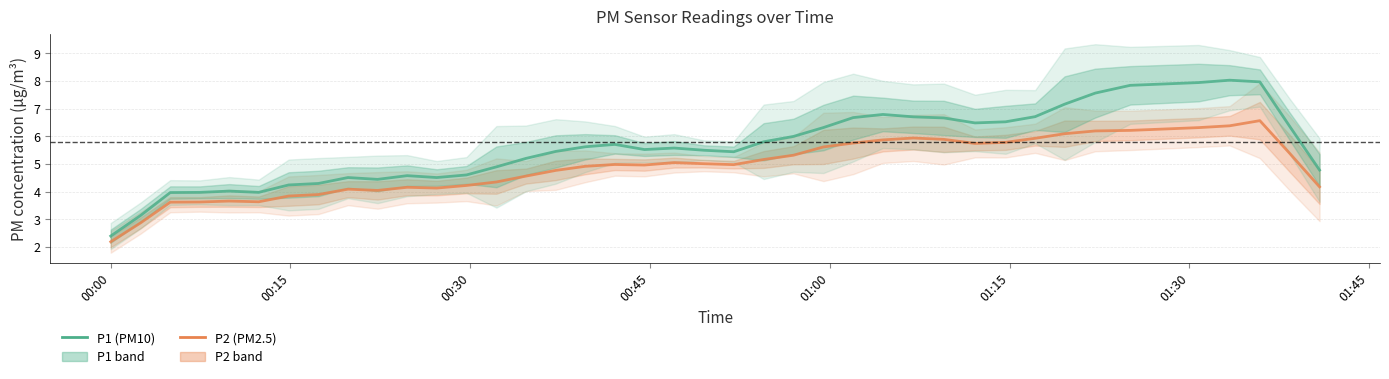

Between 00:15 and 00:30, which is larger?

00:30